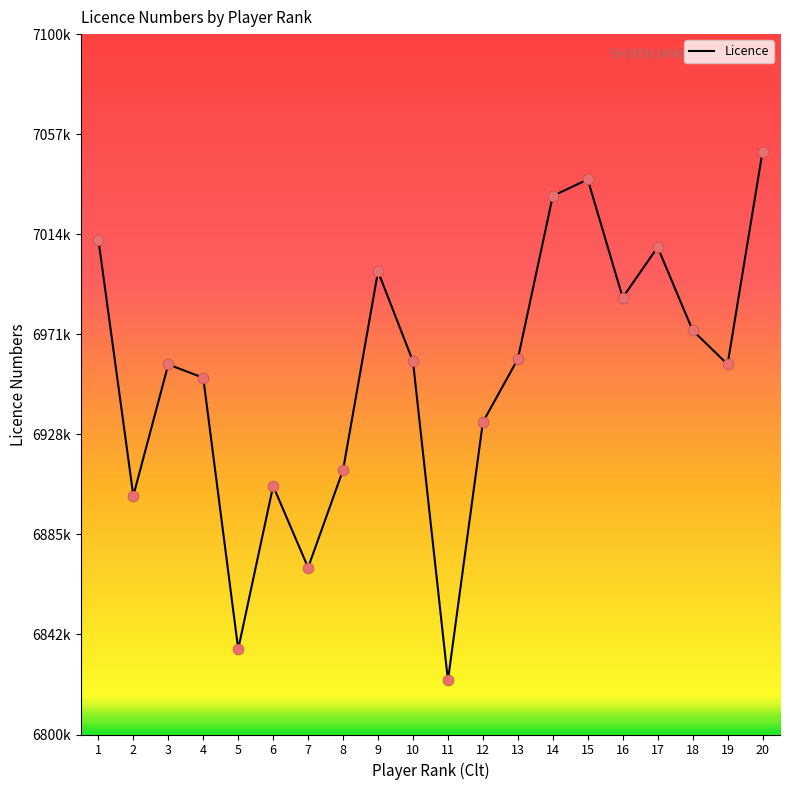

Which has a higher value, 19 or 18?

18